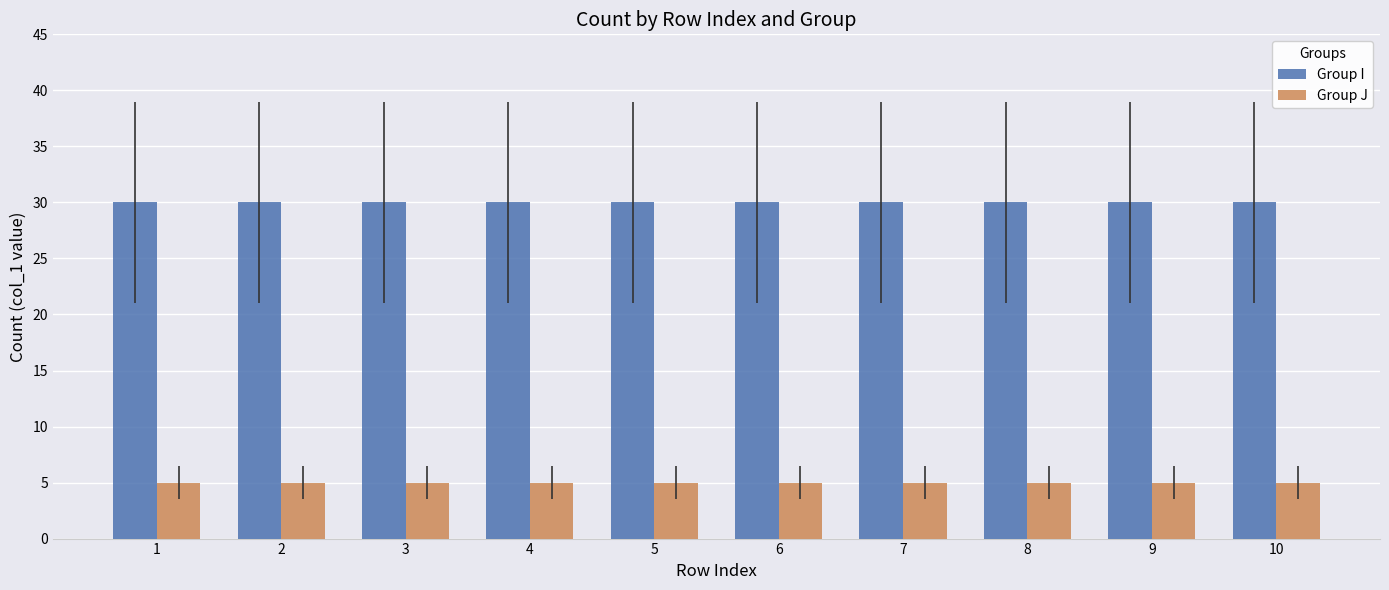

What is the value of the Group J bar at the 8th from the left?

5